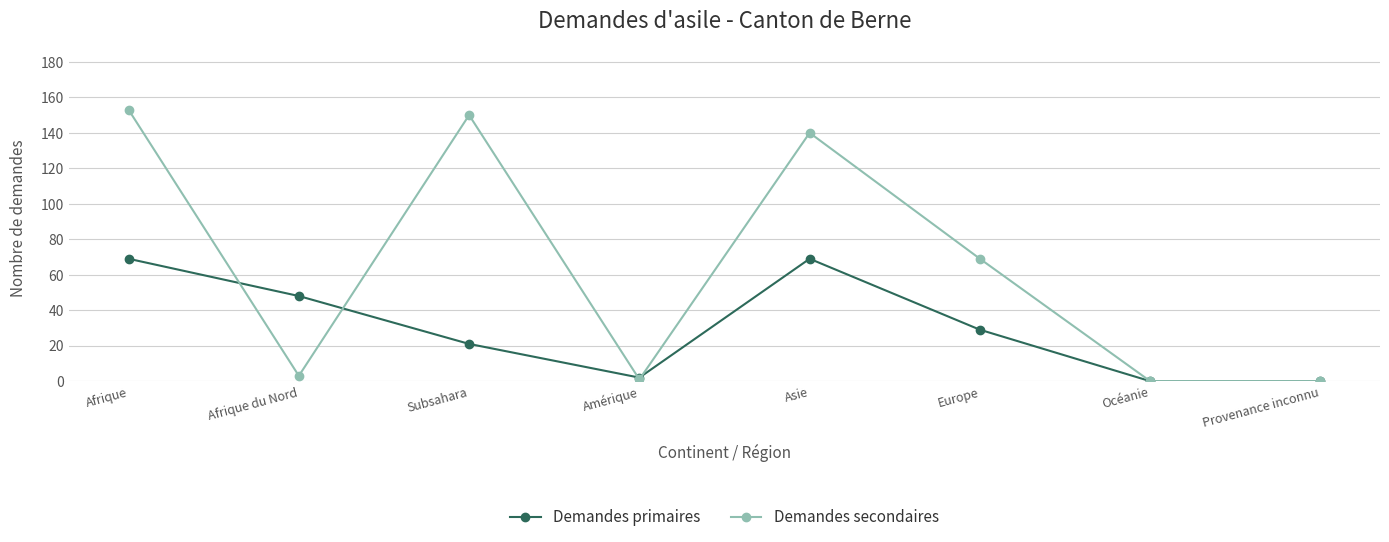

What is the difference between the Demandes primaires values at Europe and Amérique?

27